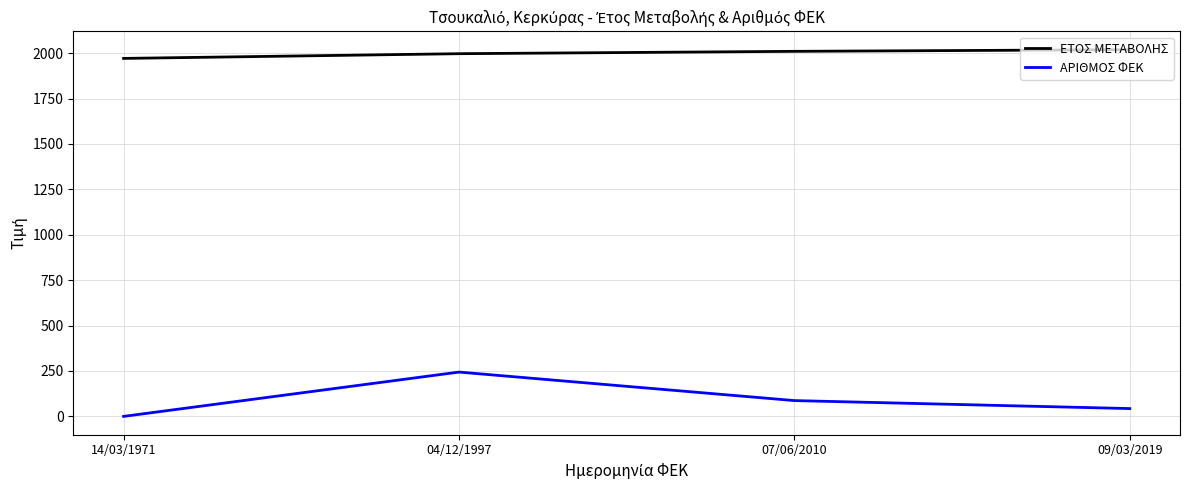

Reading left to right, what are all the values shown in this chart?

ΕΤΟΣ ΜΕΤΑΒΟΛΗΣ: 14/03/1971=1971	04/12/1997=1997	07/06/2010=2010	09/03/2019=2019
ΑΡΙΘΜΟΣ ΦΕΚ: 14/03/1971=0	04/12/1997=244	07/06/2010=87	09/03/2019=43